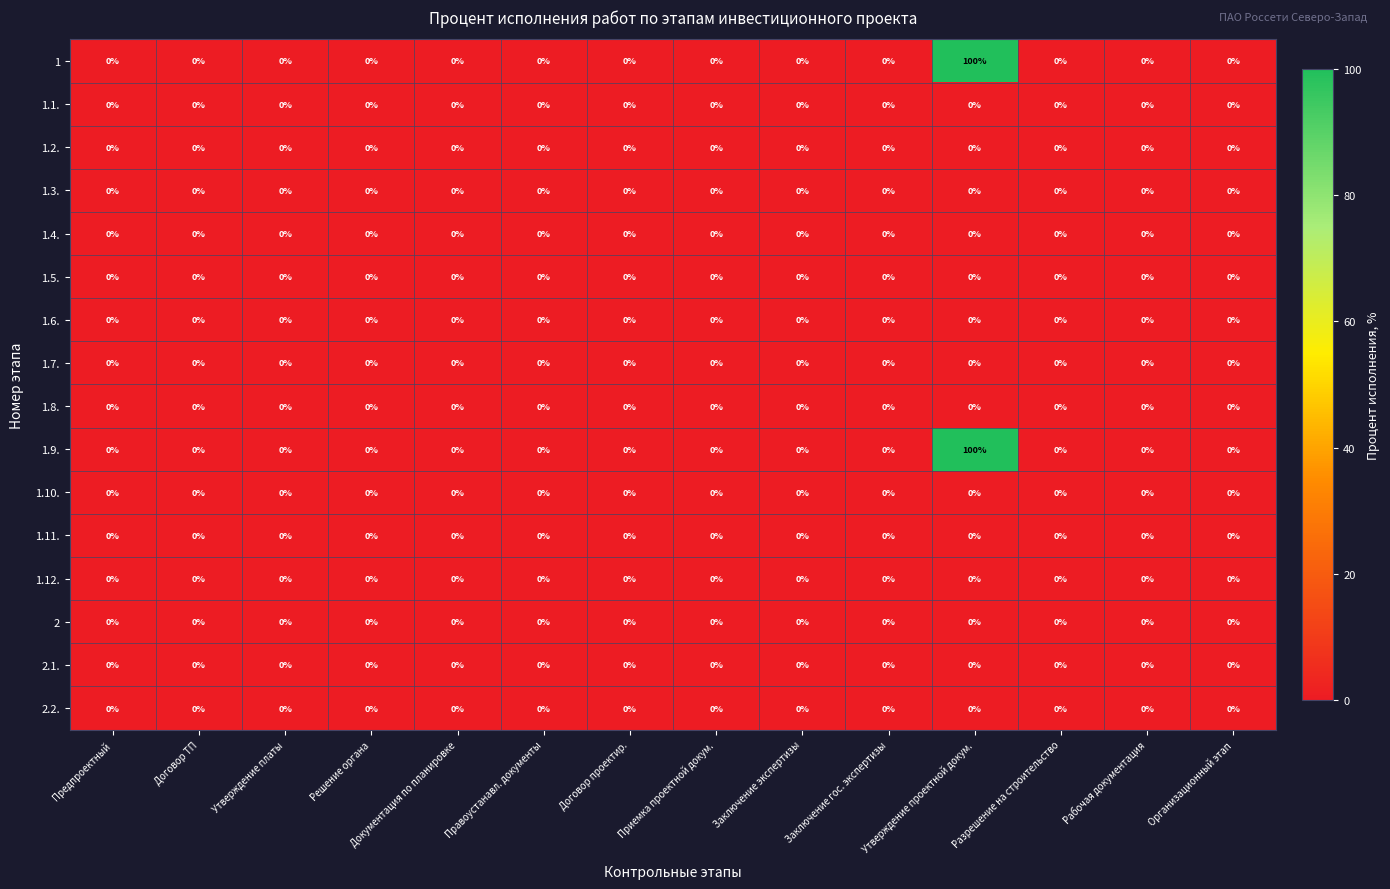

Is it true that 1.9. equals 37 at Договор проектир.?

False